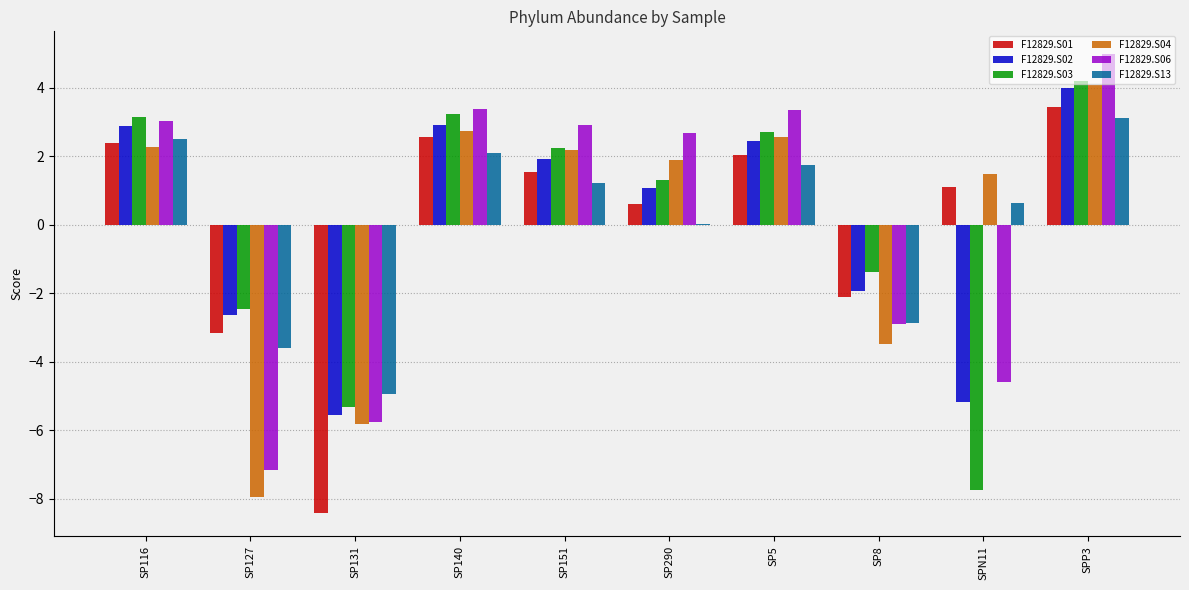

At which label does F12829.S01 reach its peak?

SPP3